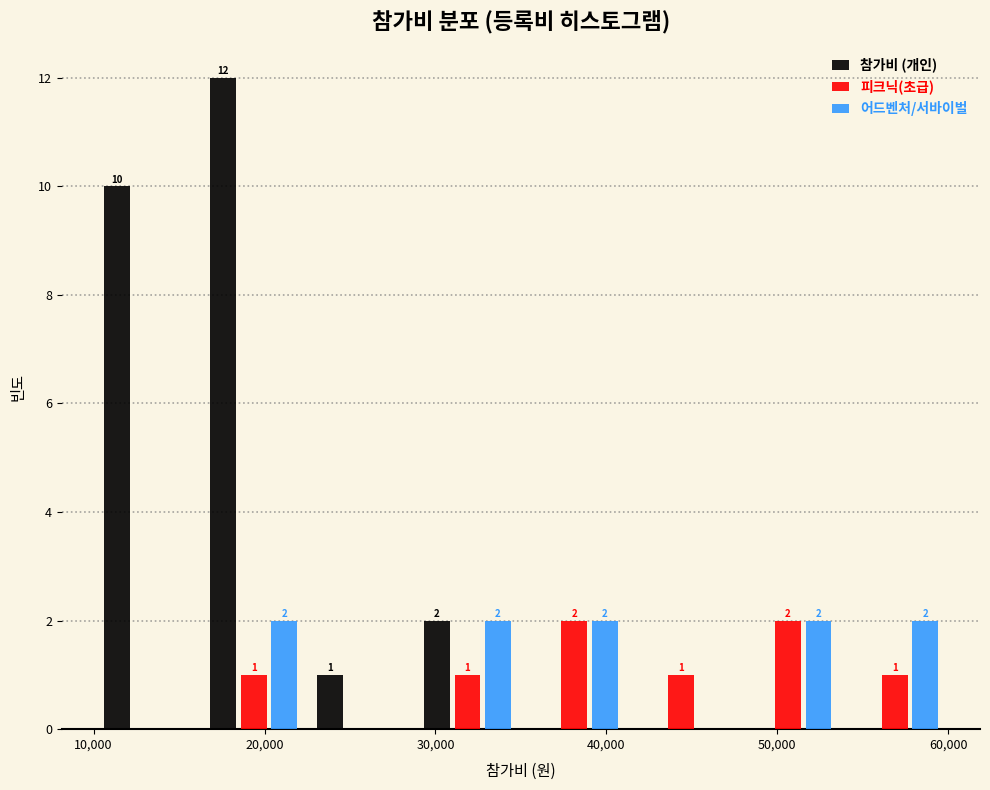

In the 참가비 (개인) series, which range on the x-axis has the tallest bar?

16000 to 23000